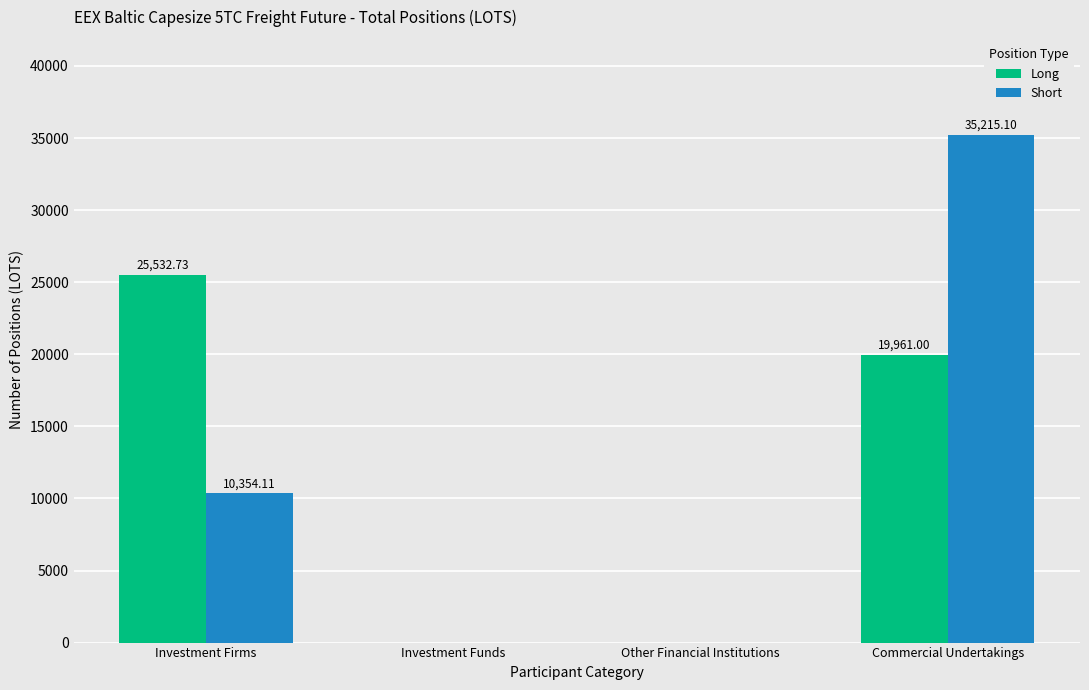

Is the value of Short at Investment Firms greater than the value of Long at Investment Funds?

Yes